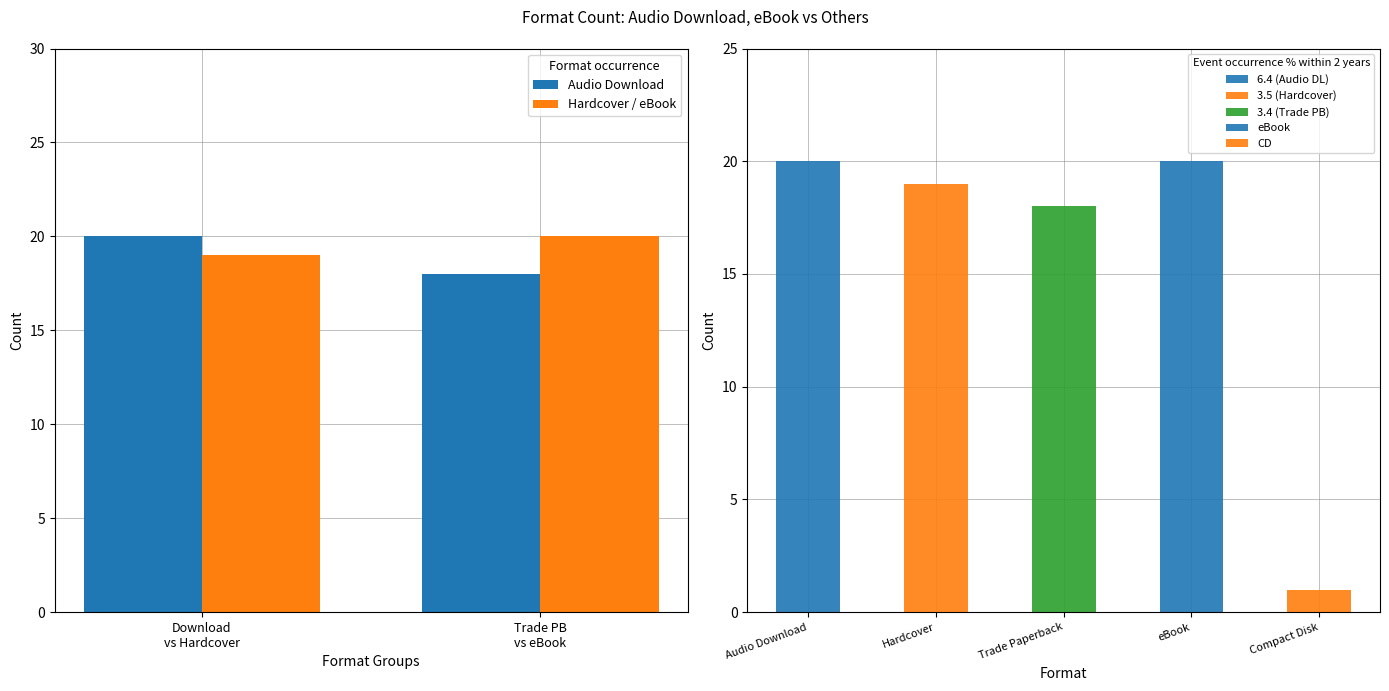

What is the spread (max minus min) of values at Download
vs Hardcover?

1